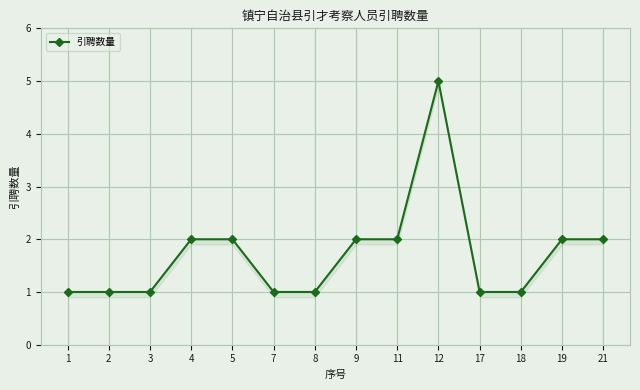

What is the approximate value at 4?

2